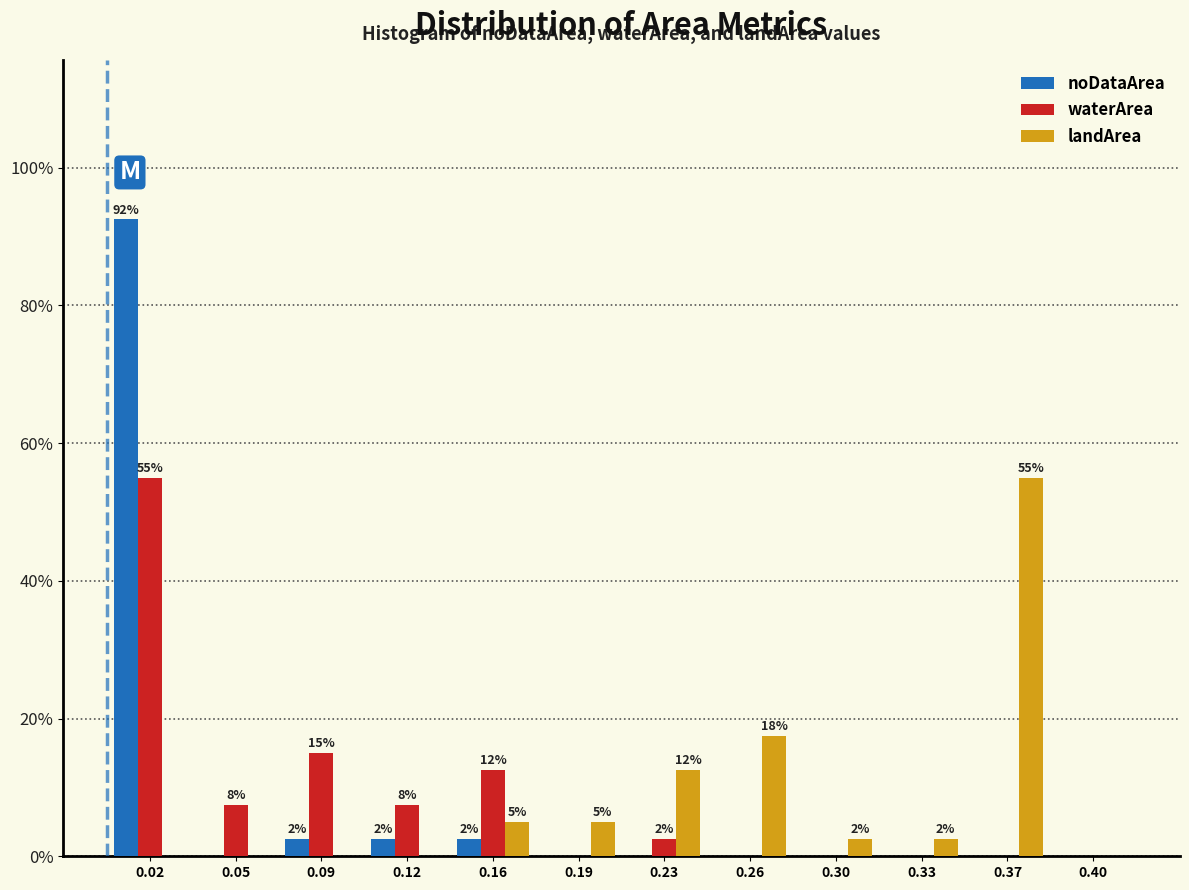

In the landArea series, which range on the x-axis has the tallest bar?

0.350 to 0.385